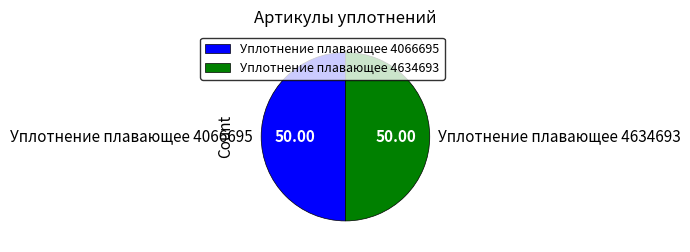

How many segments does this pie chart have?

2